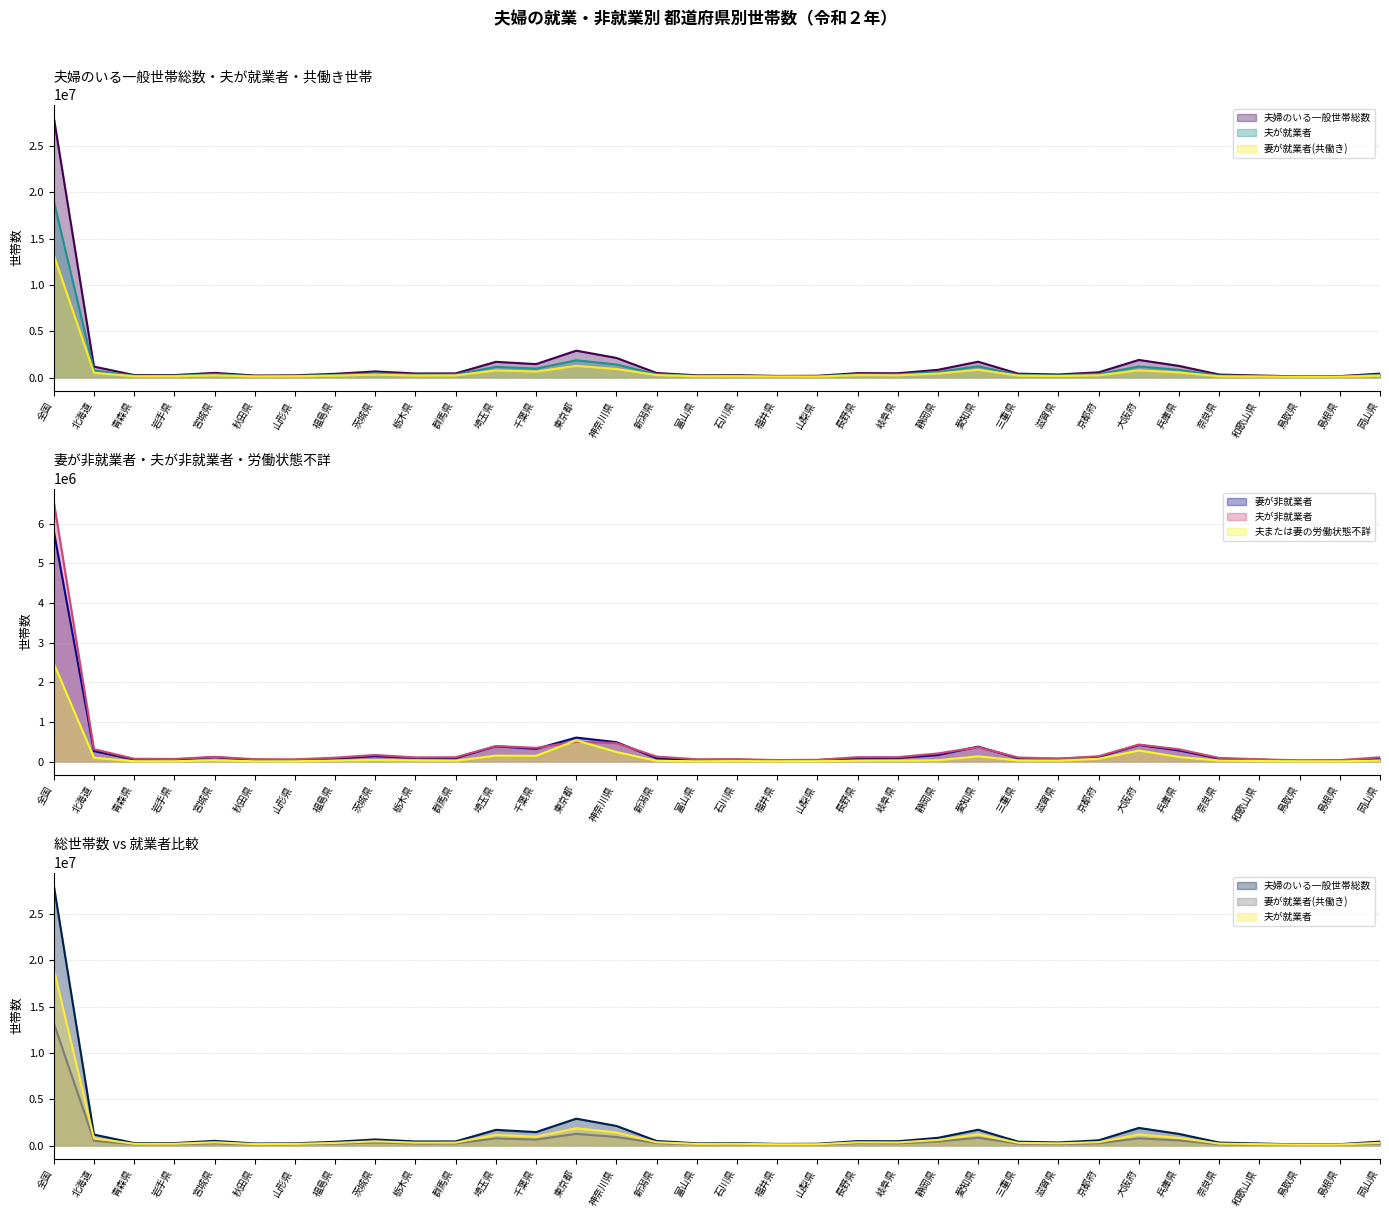

In 夫が就業者, how many points are higher than both neighbors (excluding endpoints)?

8